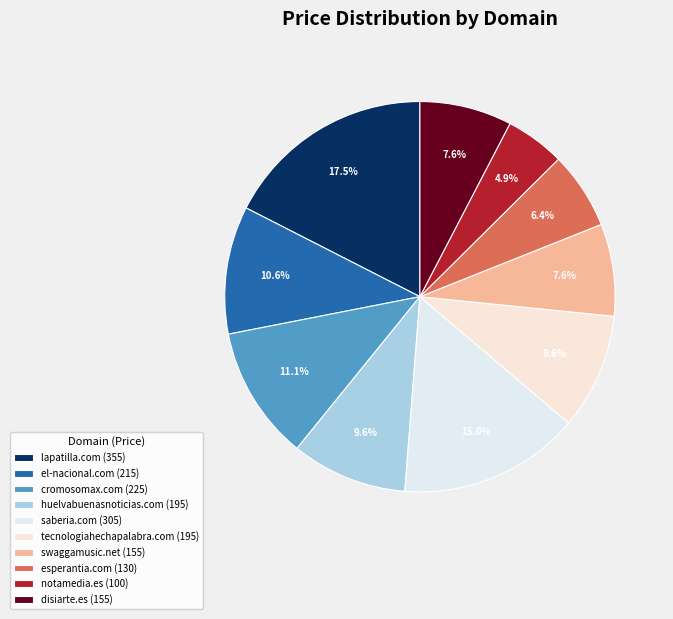

How many slices are in this pie chart?

10